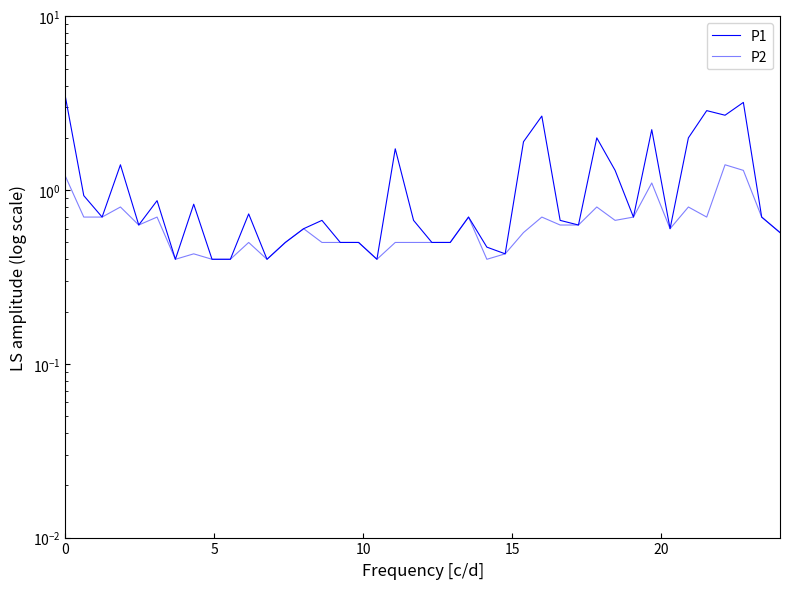

True or false: P2 and P1 cross at least once.

False